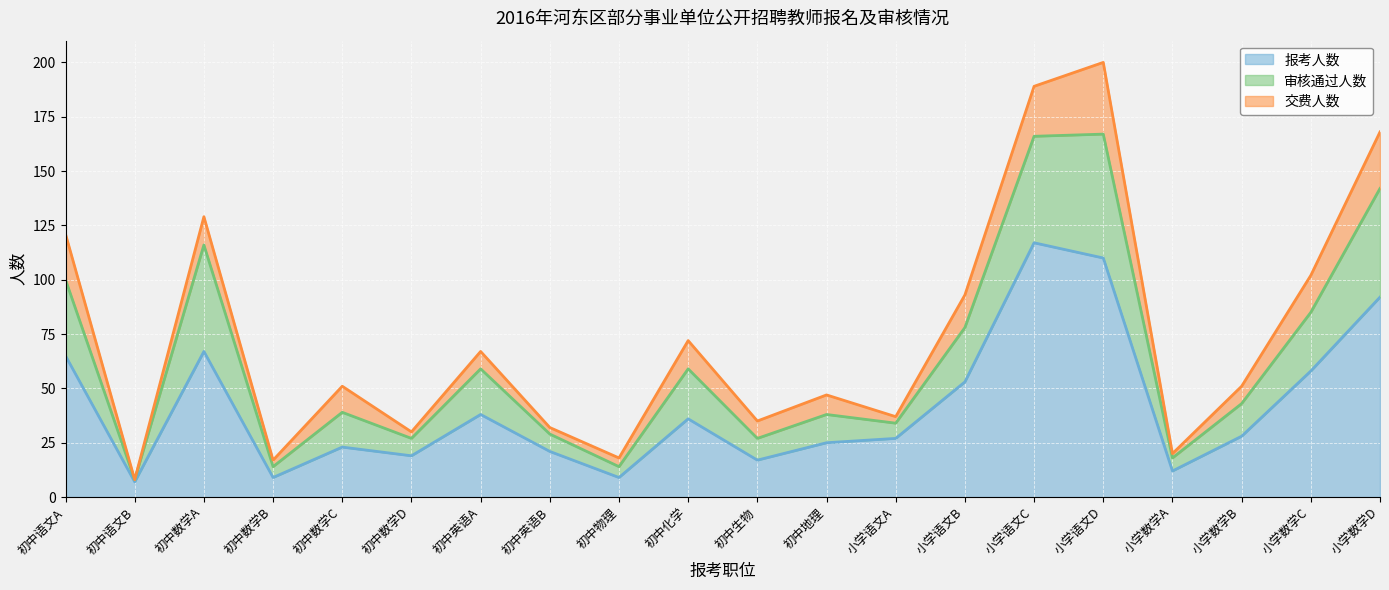

What is the difference between the maximum and minimum values in the 审核通过人数 series?

159